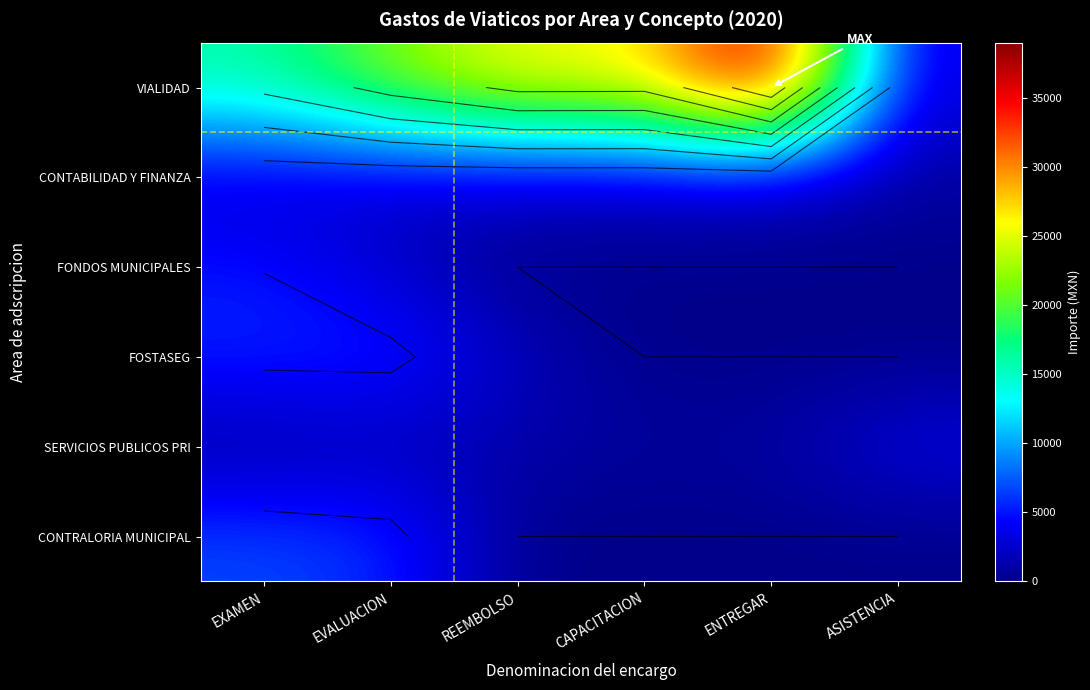

Which has a higher value, CAPACITACION or EXAMEN?

CAPACITACION